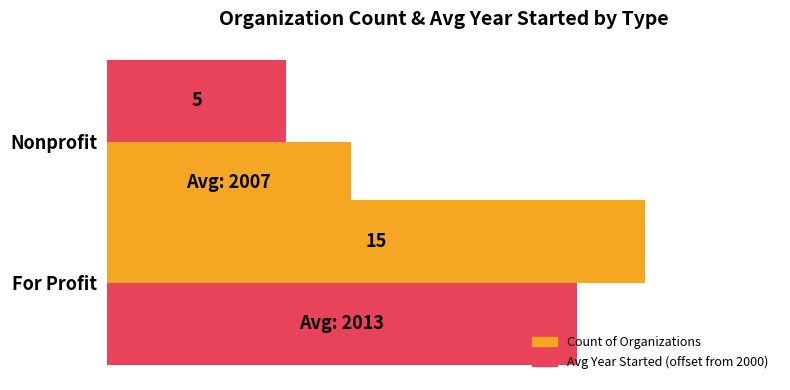

How many groups of bars are there?

2